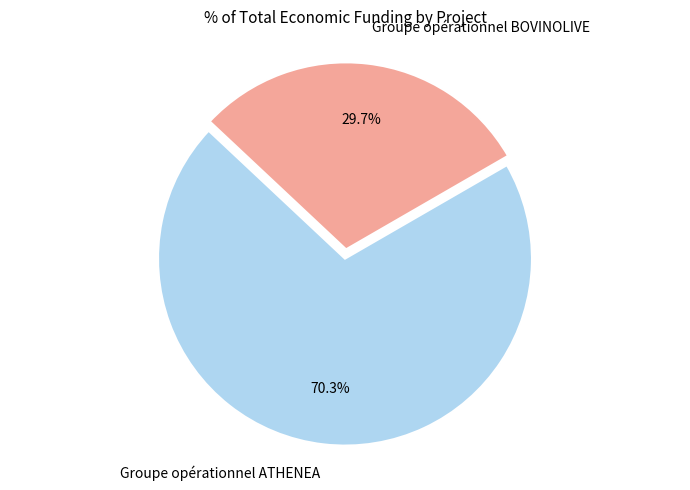

Does any single category account for the majority?

Yes